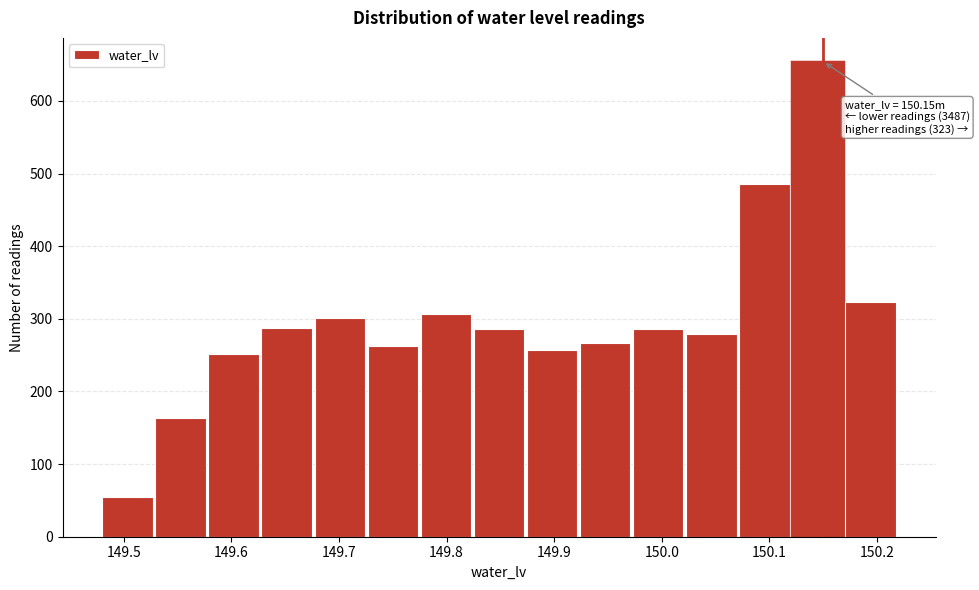

Which range on the x-axis has the tallest bar?

150.12 to 150.17